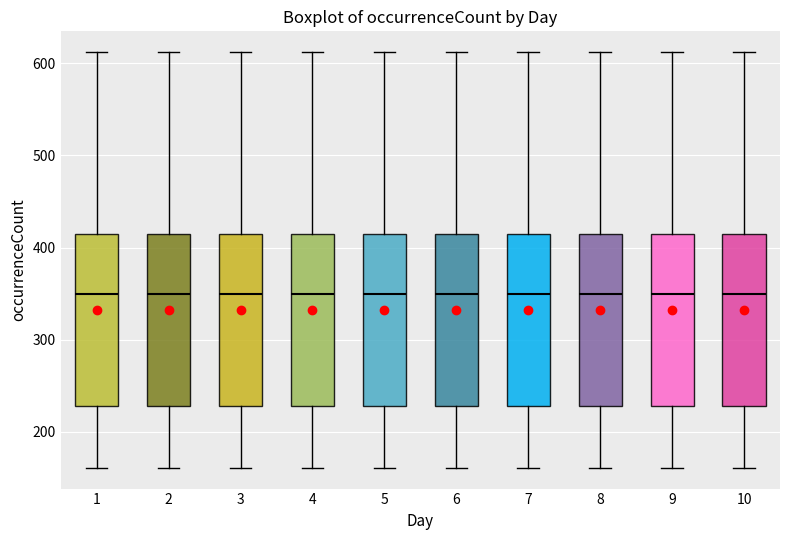

Reading left to right, read every box against the y-axis: the position of its median line, the range the box covers, and the ends of its whiskers. The values are not printed on the chart, so give them approximately, as read against the axis.

1: median 350, box 230 to 410, whiskers 160 to 610
2: median 350, box 230 to 410, whiskers 160 to 610
3: median 350, box 230 to 410, whiskers 160 to 610
4: median 350, box 230 to 410, whiskers 160 to 610
5: median 350, box 230 to 410, whiskers 160 to 610
6: median 350, box 230 to 410, whiskers 160 to 610
7: median 350, box 230 to 410, whiskers 160 to 610
8: median 350, box 230 to 410, whiskers 160 to 610
9: median 350, box 230 to 410, whiskers 160 to 610
10: median 350, box 230 to 410, whiskers 160 to 610